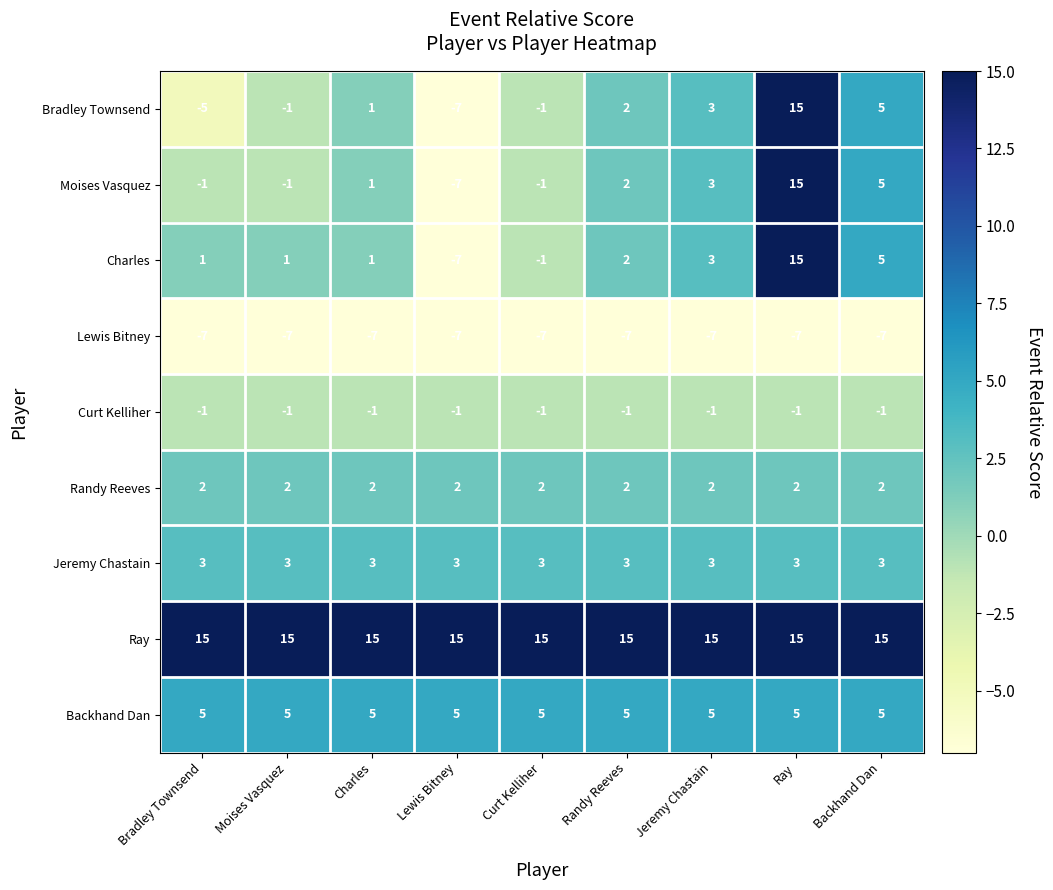

What is the spread (max minus min) of values at Jeremy Chastain?

22